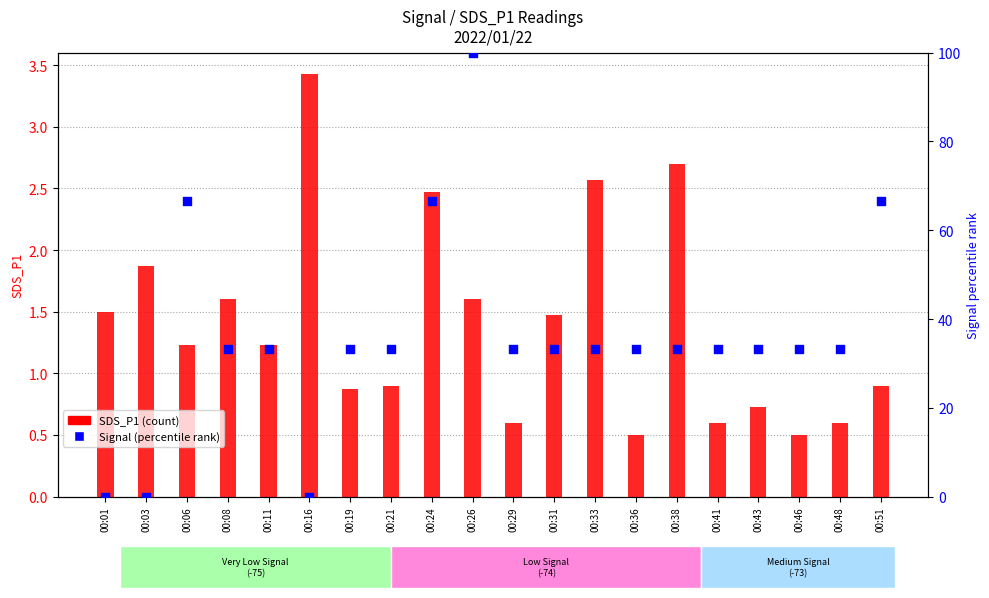

At how many categories does at least one series exceed 18?

17